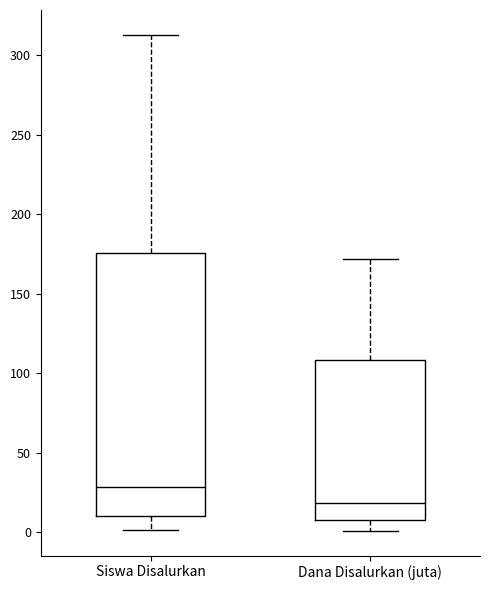

Reading left to right, read every box against the y-axis: the position of its median line, the range the box covers, and the ends of its whiskers. The values are not printed on the chart, so give them approximately, as read against the axis.

Siswa Disalurkan: median 30, box 10 to 175, whiskers 0 to 315
Dana Disalurkan (juta): median 20, box 5 to 110, whiskers 0 to 170